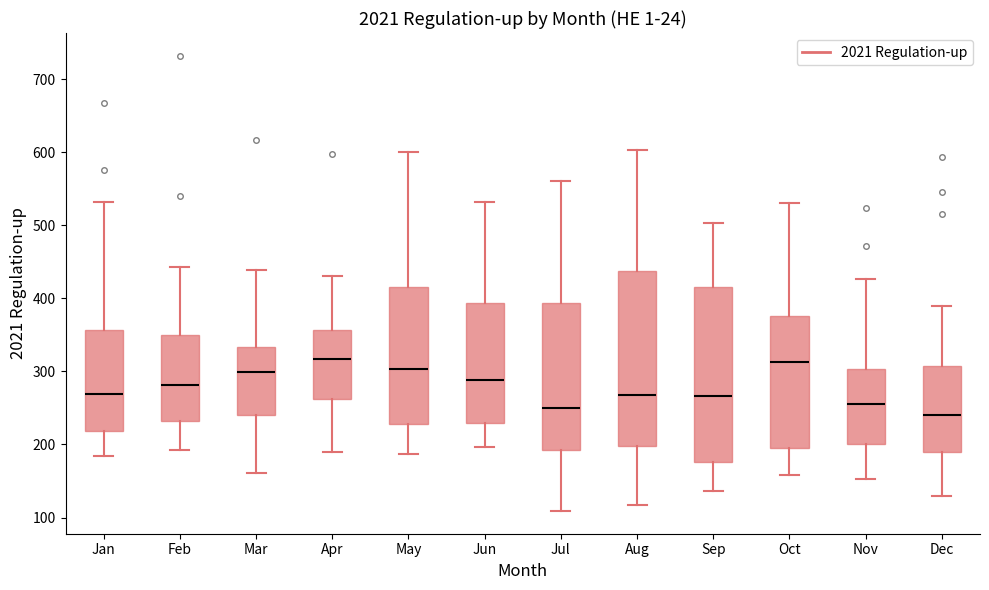

Where does the median line of the box for May sit on the y-axis? The values are not printed on the chart, so give them approximately, as read against the axis.

300